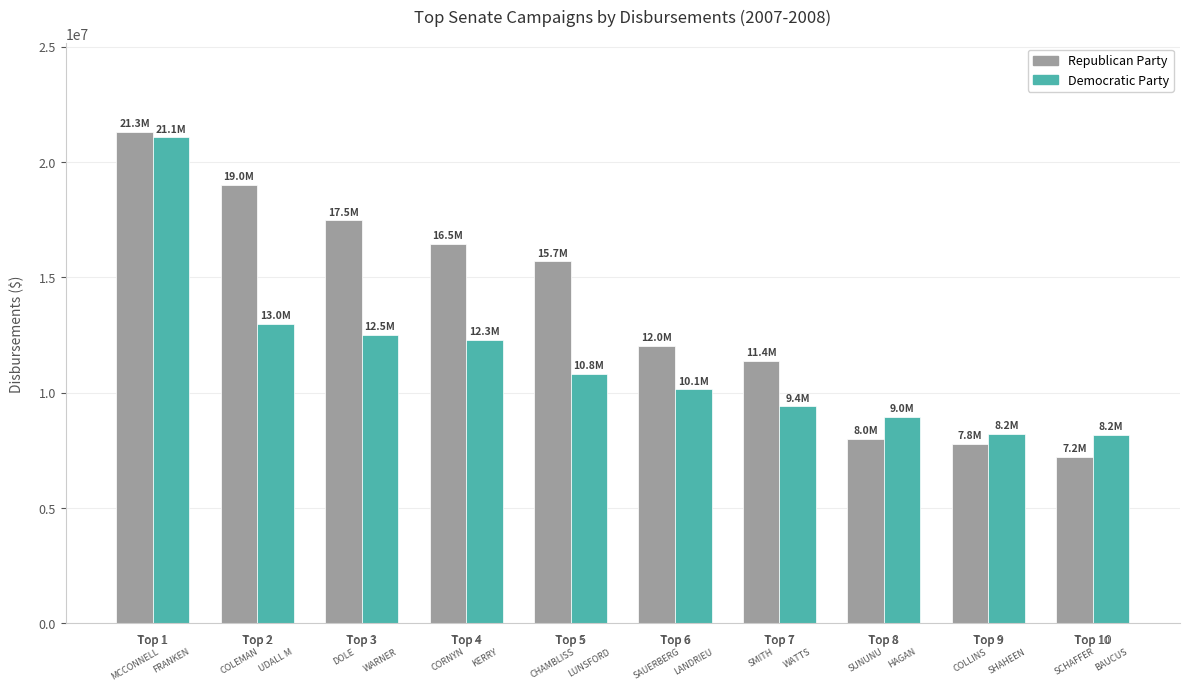

Which series changed the most between Top 1 and Top 2?

Democratic Party